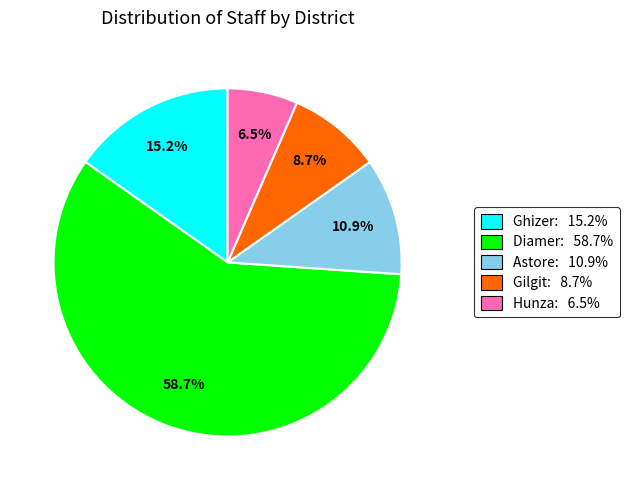

Which slice is the largest?

Diamer